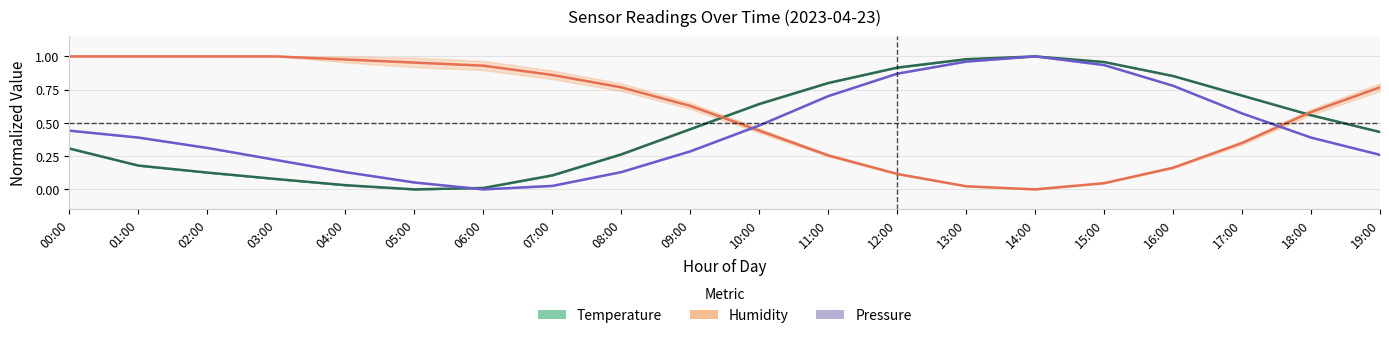

How many interior local peaks does the Pressure series have?

1